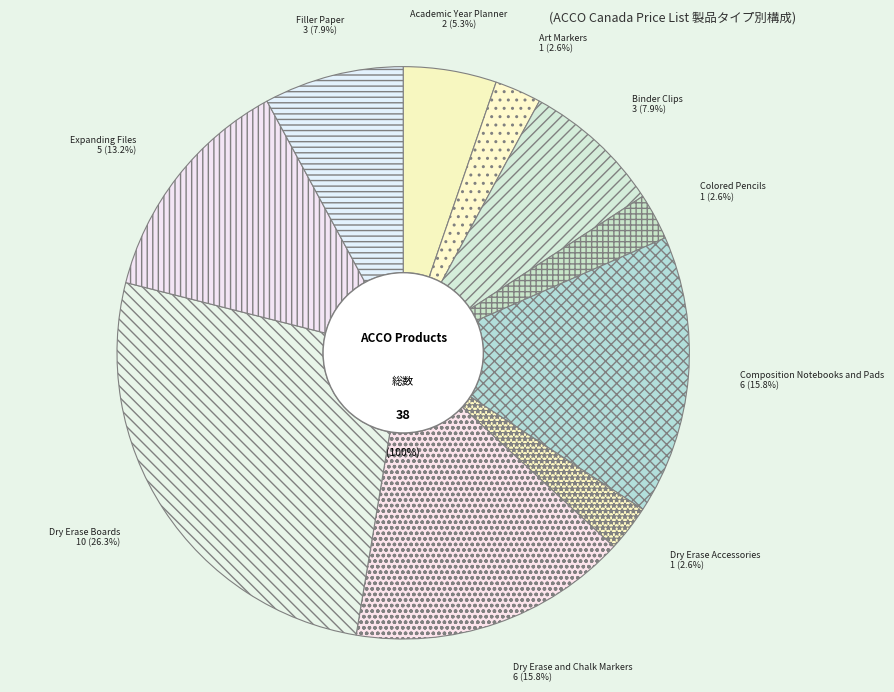

Does Academic Year Planner account for over 50% of the chart?

No